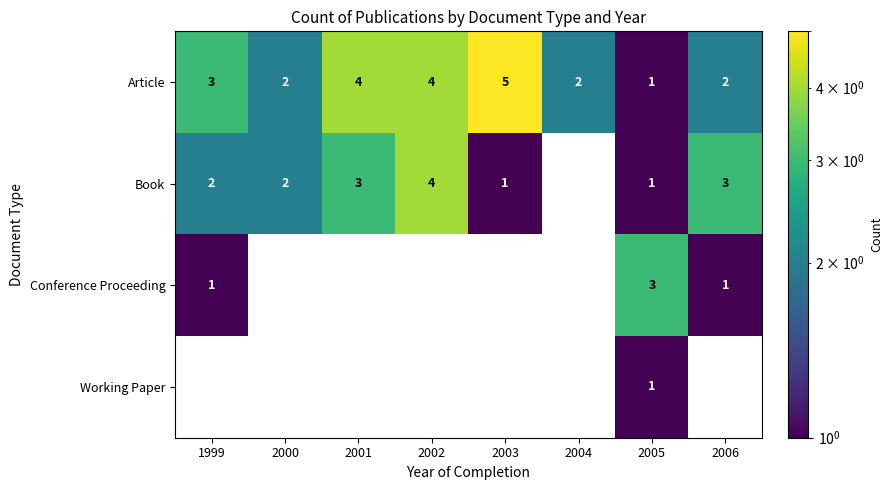

What is the total value across all series at 2005?

6